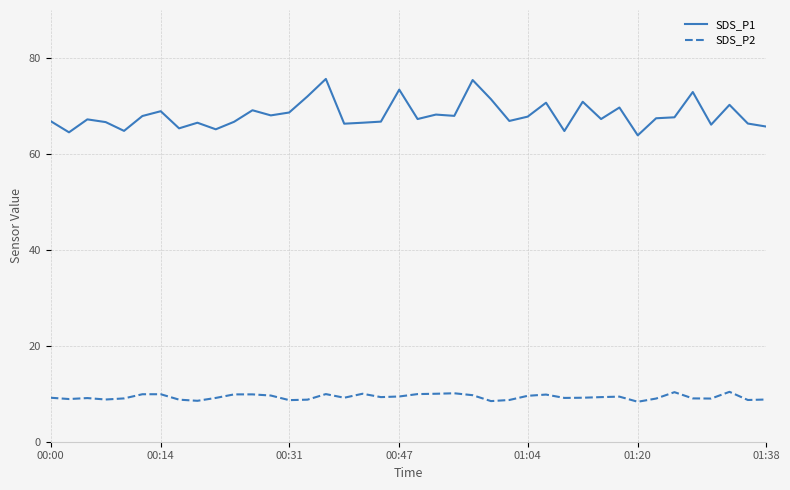

True or false: SDS_P1 and SDS_P2 intersect in this chart.

False